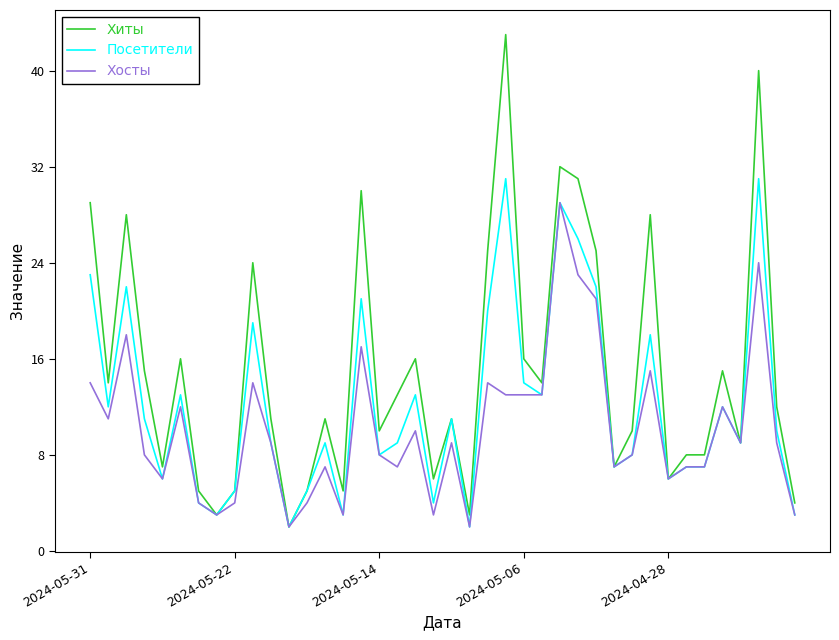

Which series has the largest total across all categories?

Хиты